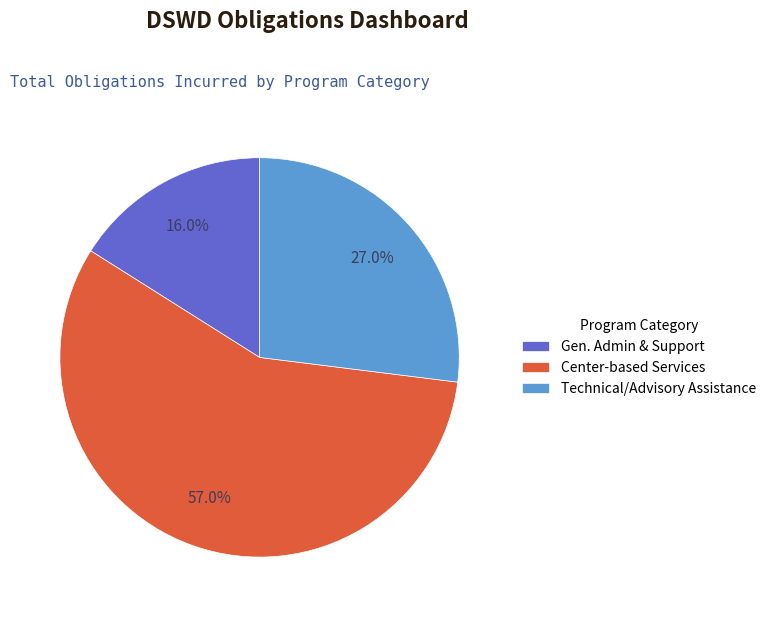

Which has a higher value, Gen. Admin & Support or Center-based Services?

Center-based Services